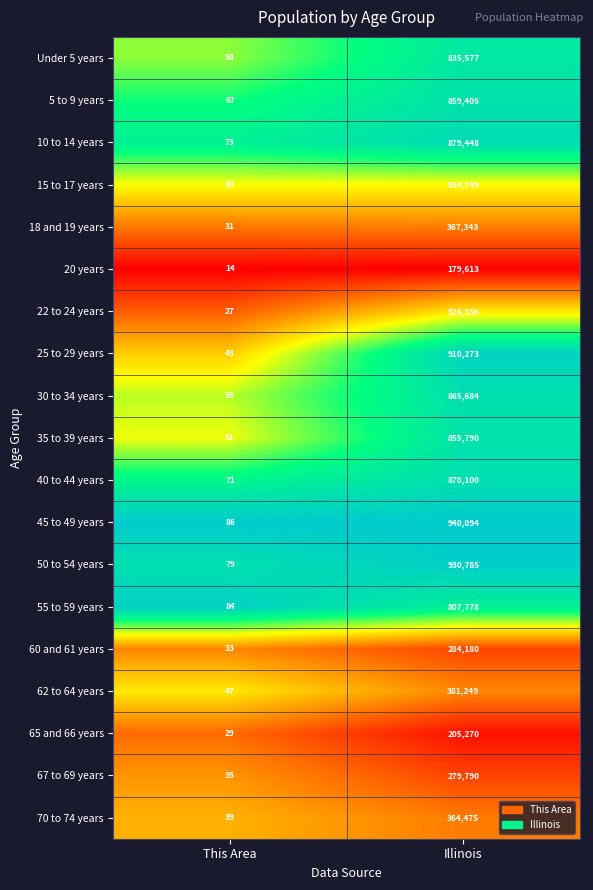

What value does the 15 to 17 years series have at This Area, to the nearest 50?

50